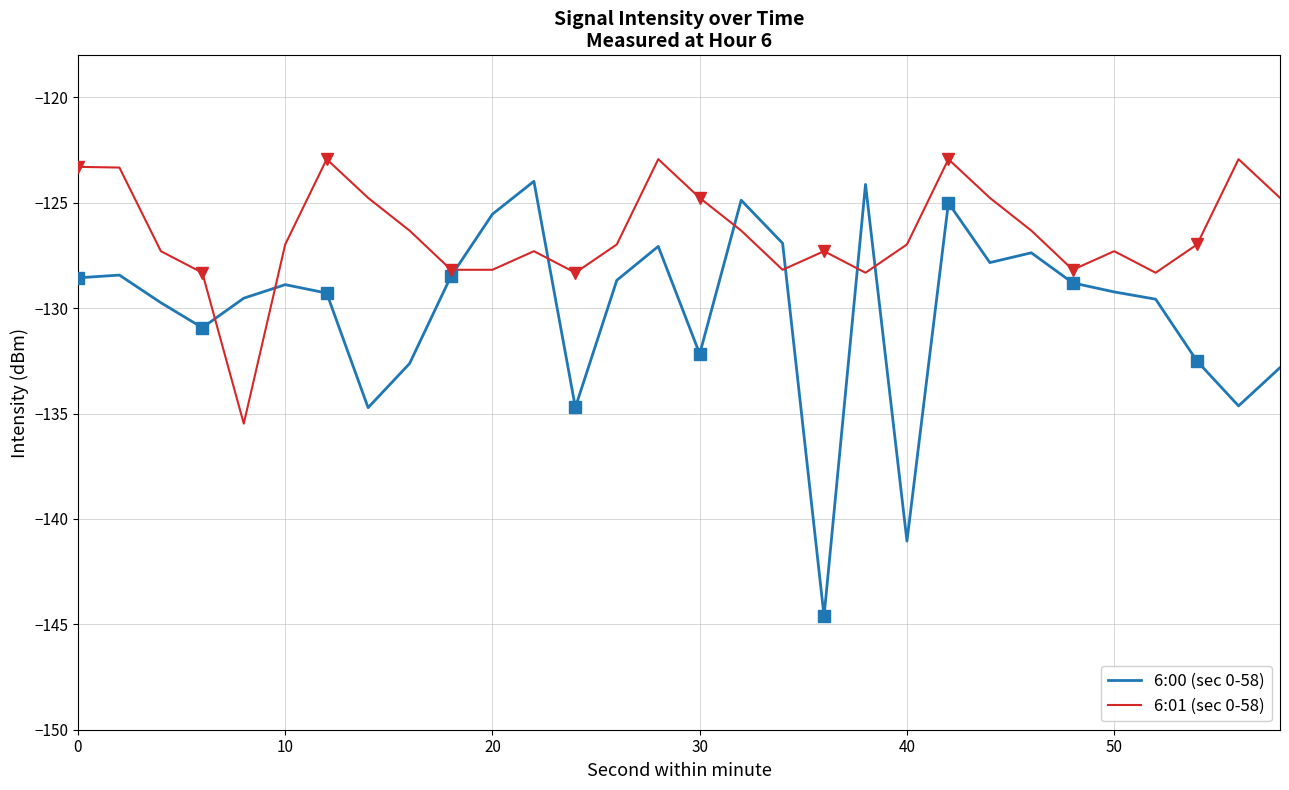

In 6:01 (sec 0-58), how many points are lower than both neighbors (excluding endpoints)?

6